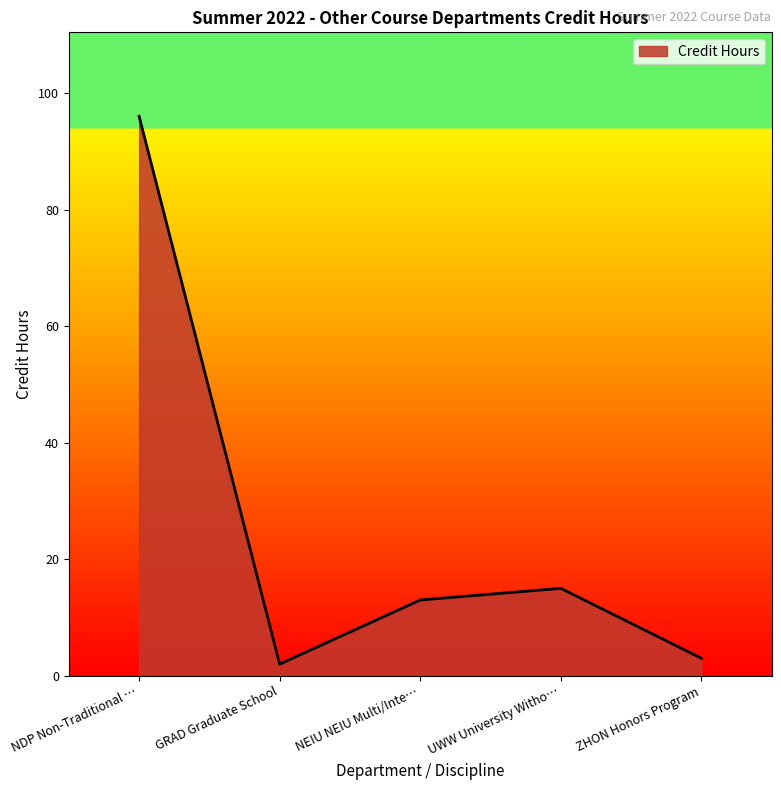

Rank the categories by value from highest to lowest.

NDP Non-Traditional …, UWW University Witho…, NEIU NEIU Multi/Inte…, ZHON Honors Program, GRAD Graduate School